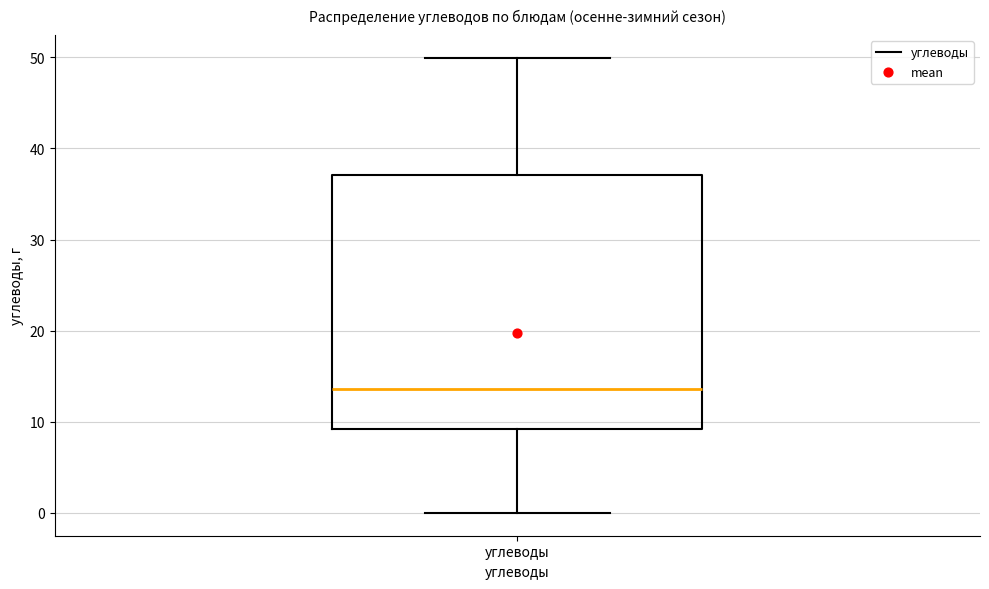

Read this box plot against the y-axis: the position of the median line, the range covered by the box, and the ends of both whiskers. The values are not printed on the chart, so give them approximately, as read against the axis.

median 14, box 9 to 37, whiskers 0 to 50